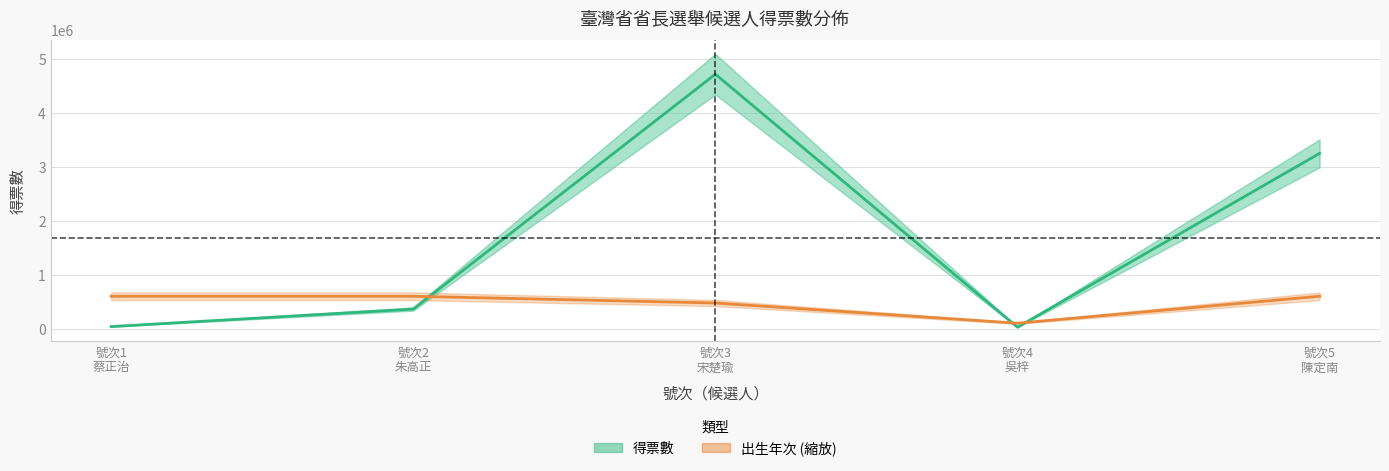

Reading left to right, list all the values displayed in this chart.

得票數: 37256	362377	4726012	25398	3254887
出生年次 (縮放): 600000	600000	475000	100000	600000